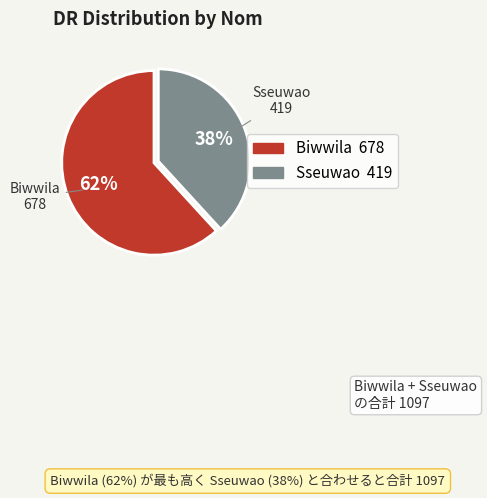

To the nearest percent, what portion does Sseuwao represent?

38%